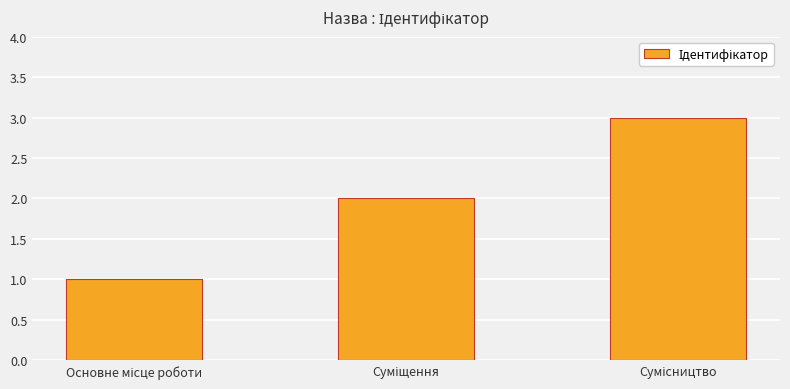

What is the greatest value displayed?

3